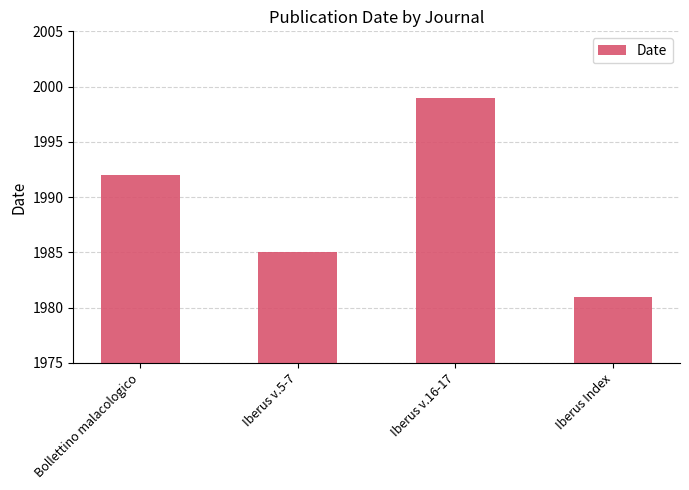

Which has a higher value, Iberus v.16-17 or Bollettino malacologico?

Iberus v.16-17